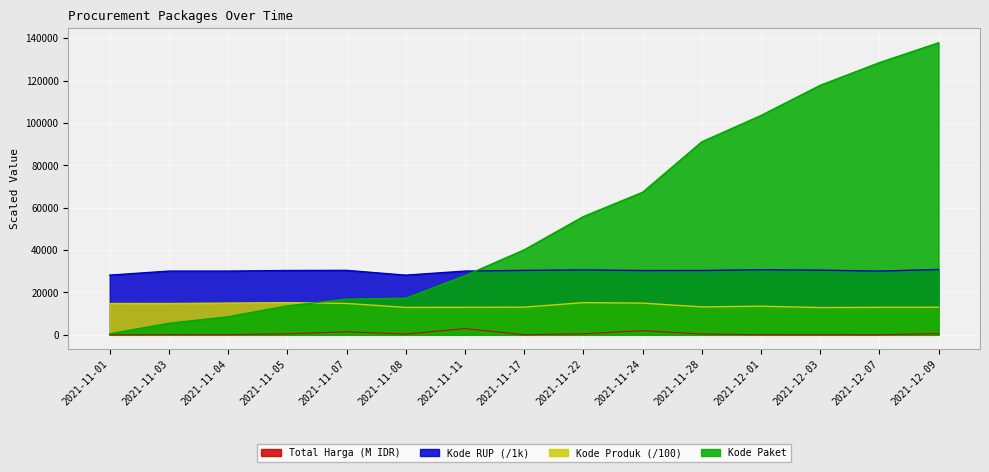

Rank the series by their average value, from highest to lowest.

Kode Paket, Kode RUP (/1k), Kode Produk (/100), Total Harga (M IDR)